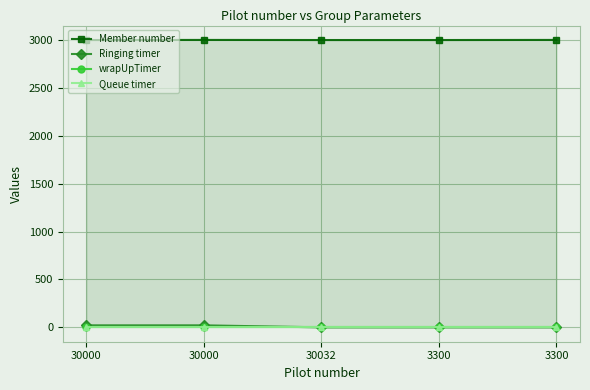

At how many categories does at least one series exceed 1281?

5